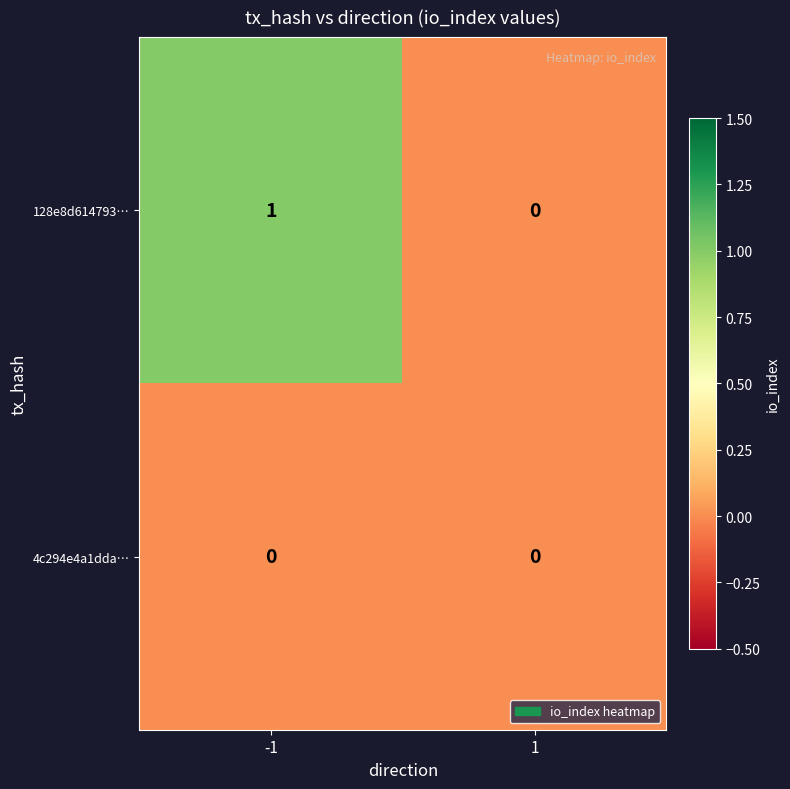

What is the greatest value displayed?

1